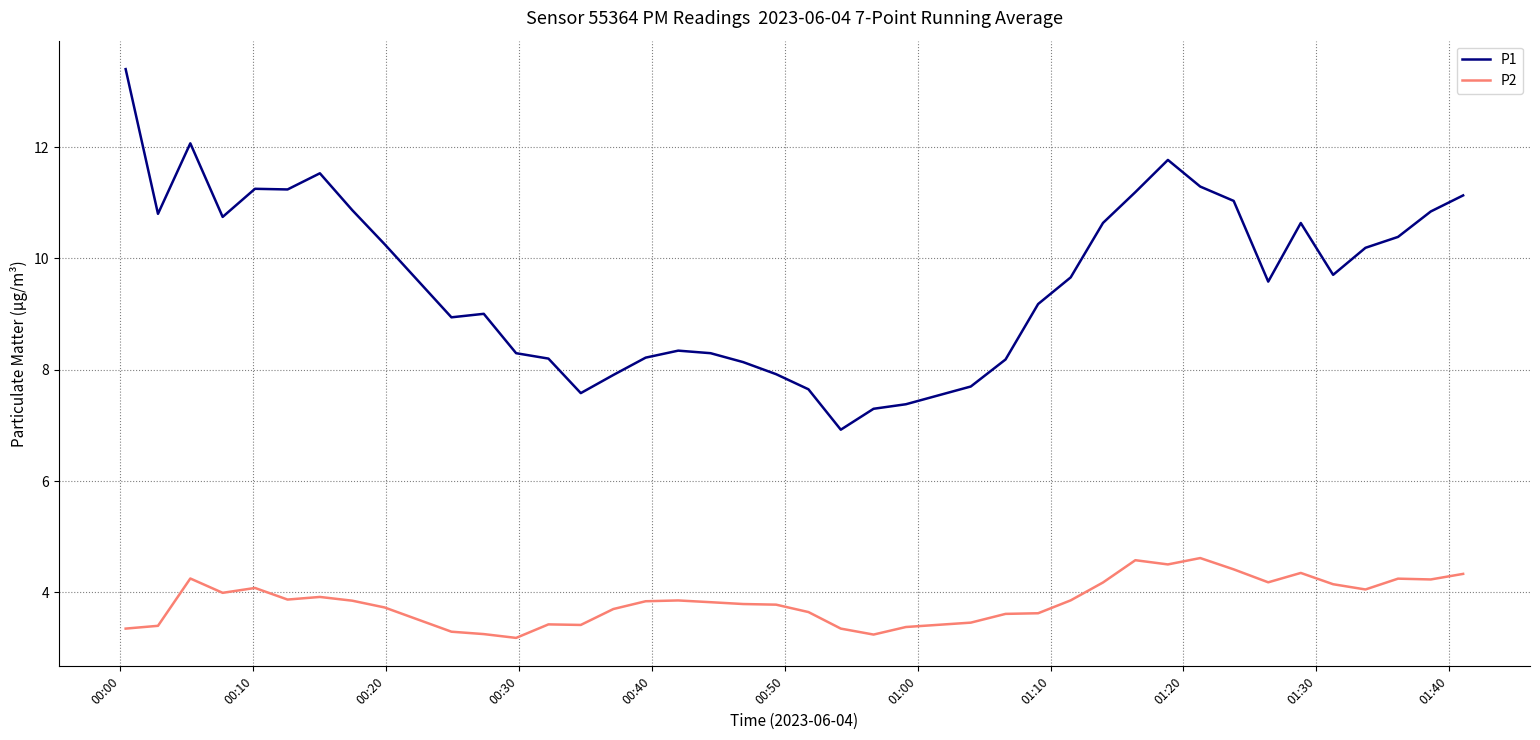

True or false: P2 has more than 0 interior local peaks.

True